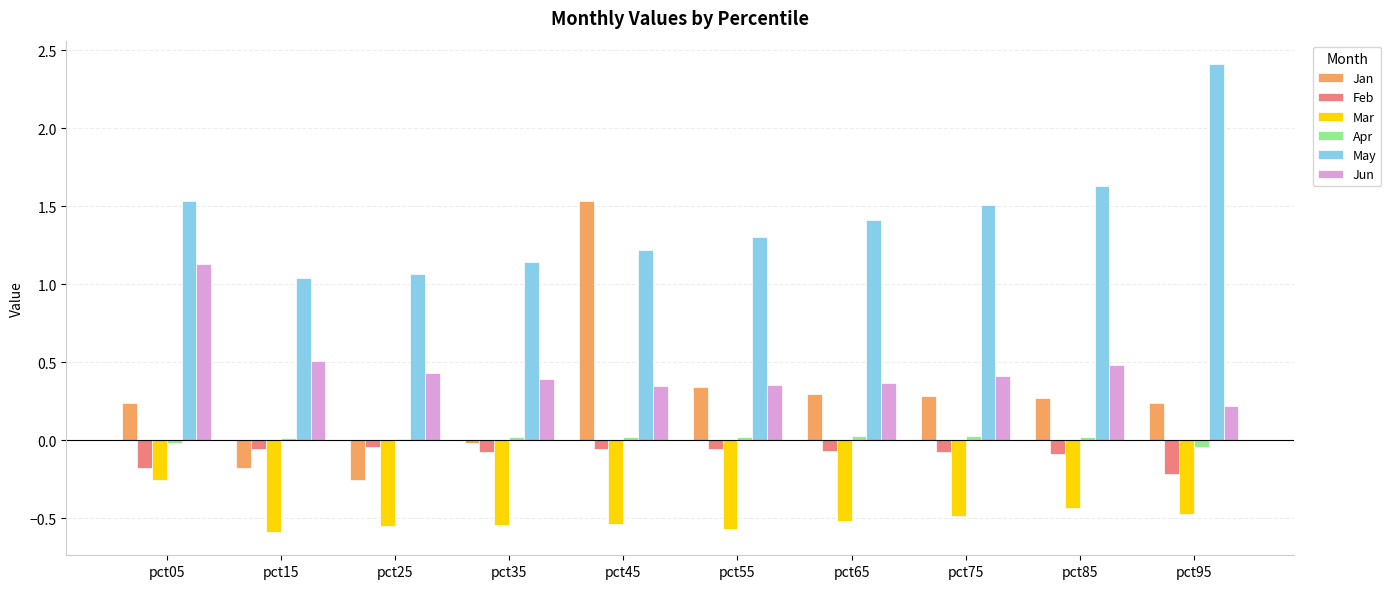

What is the spread (max minus min) of values at pct15?

1.6